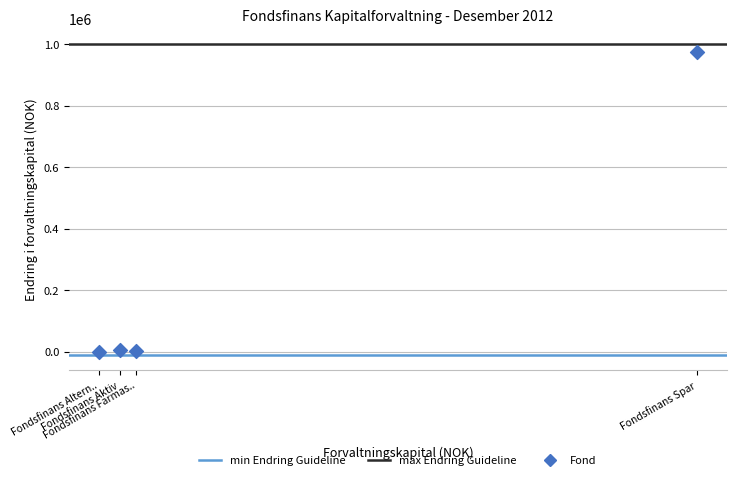

What is the range of X values (max minus min)?

1991643